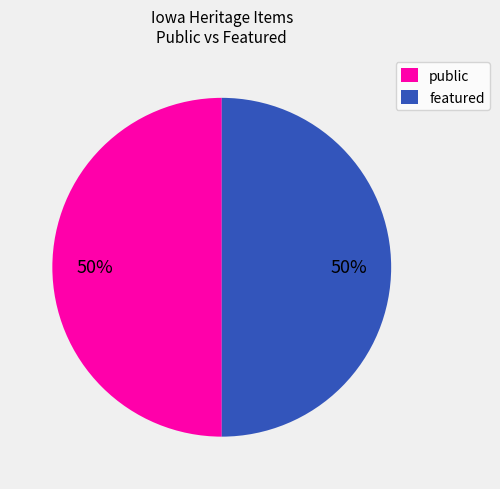

Count the number of slices in the pie.

2